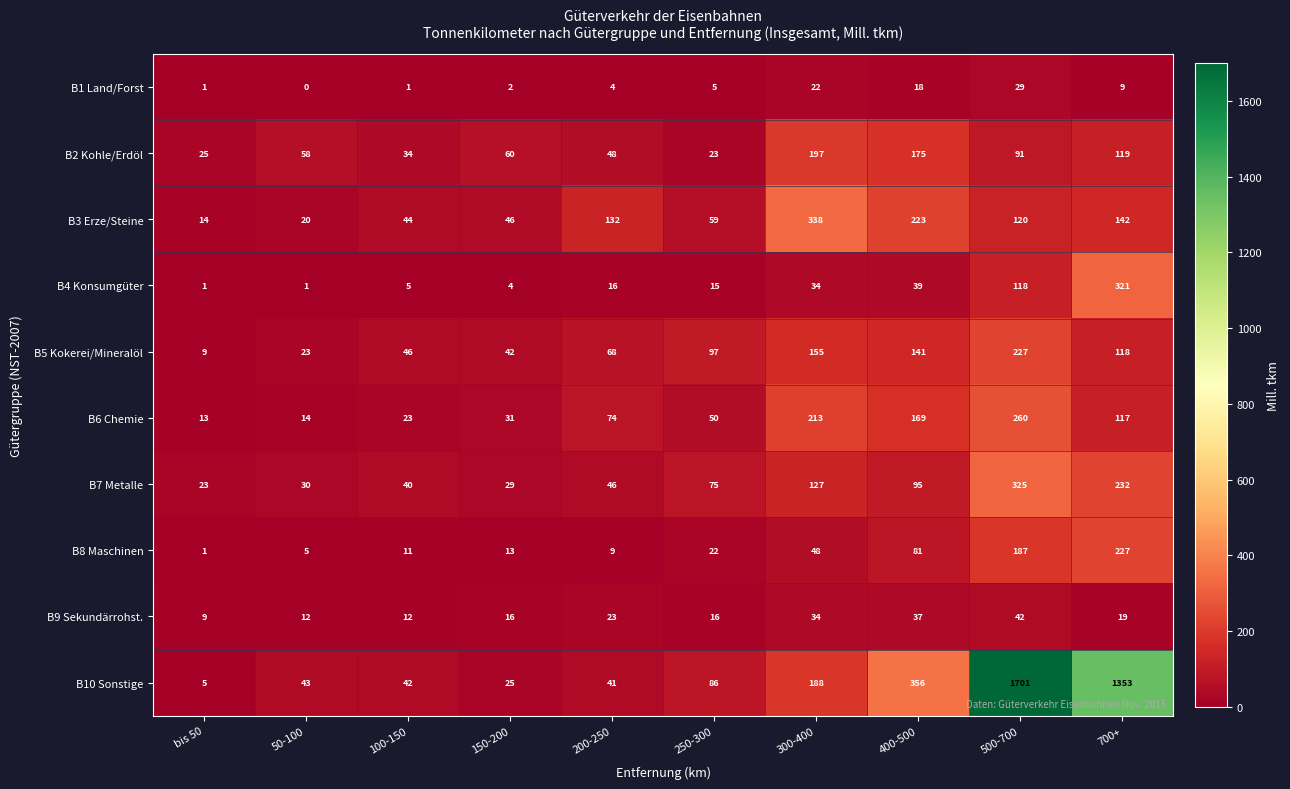

At which category does the chart reach its minimum across all series?

50-100